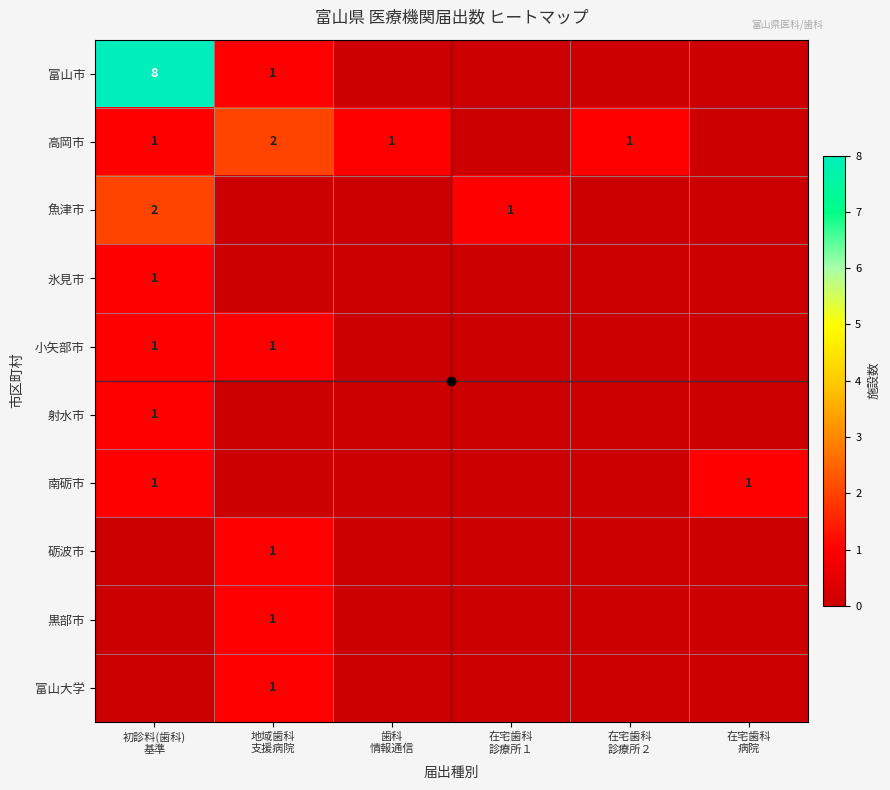

What is the highest value of the 高岡市 series?

2